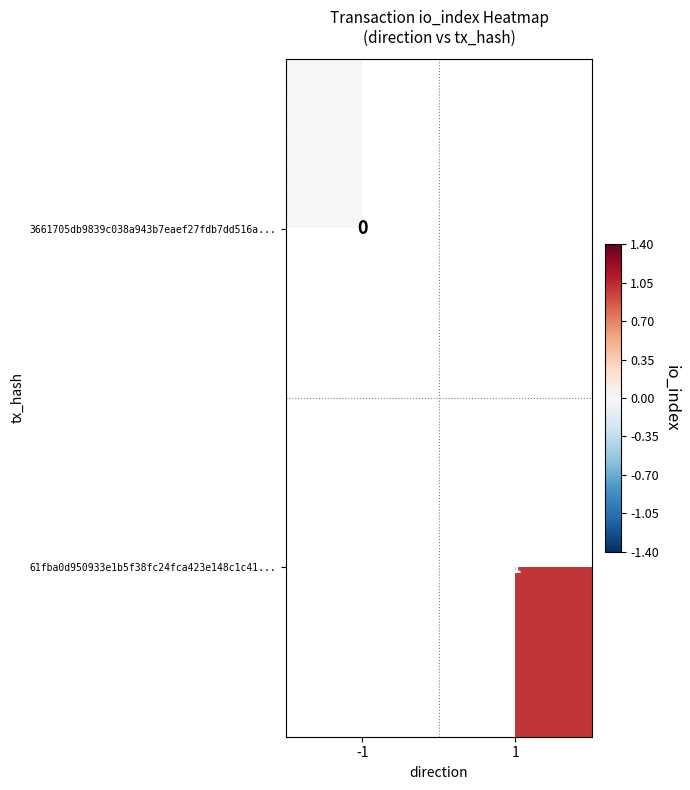

The 61fba0d950933e1b5f38fc24fca423e148c1c41... series shows 0 at 1. True or false?

False